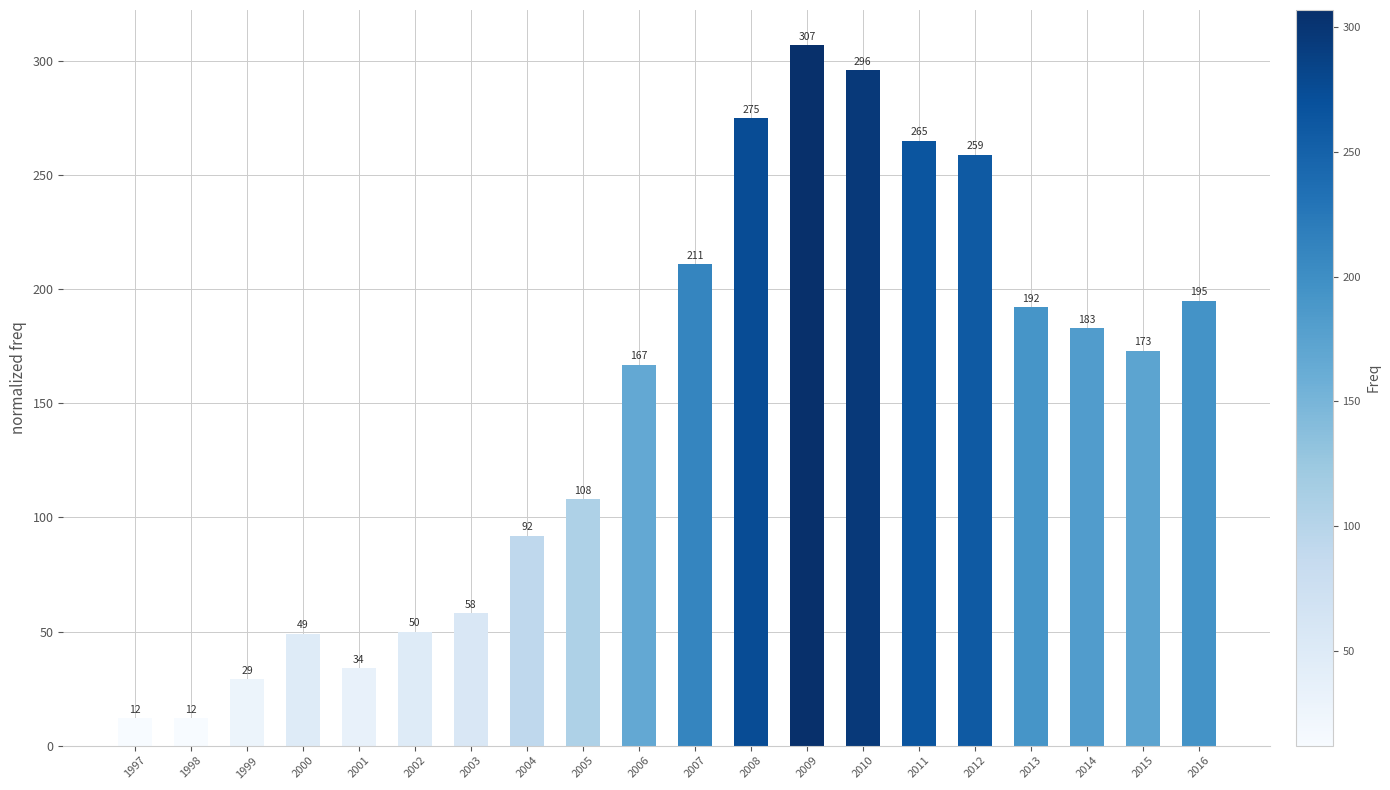

Is it true that the value at 2015 is 173?

True